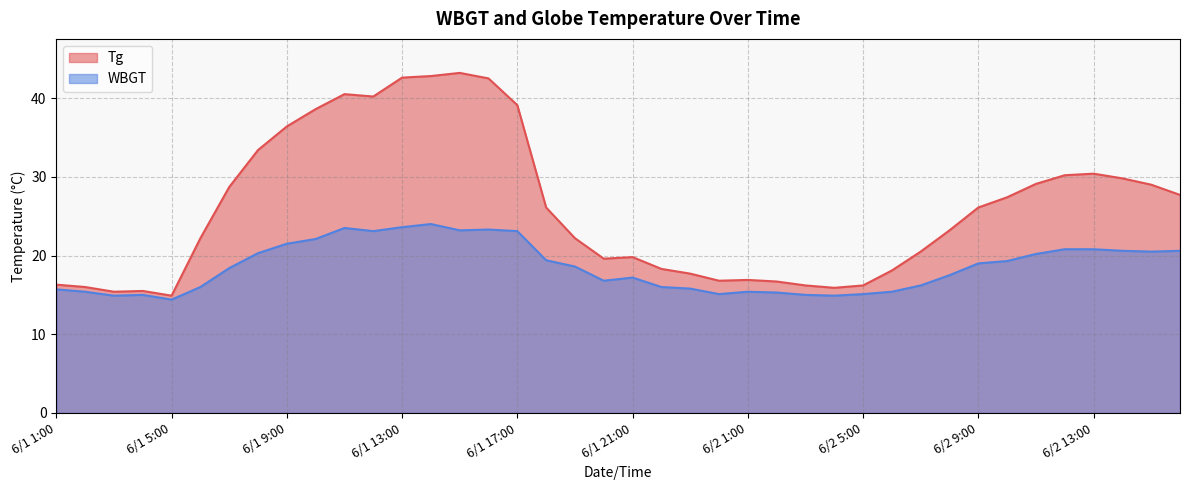

Rank the series at 6/1 17:00 from highest to lowest value.

Tg, WBGT